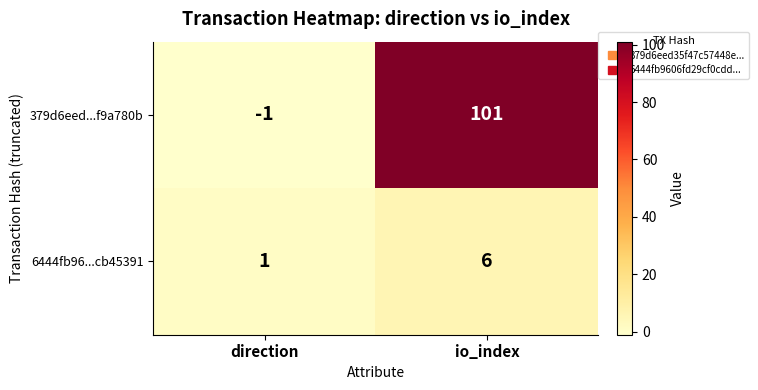

What is the sum of the 379d6eed...f9a780b values at direction and io_index?

100